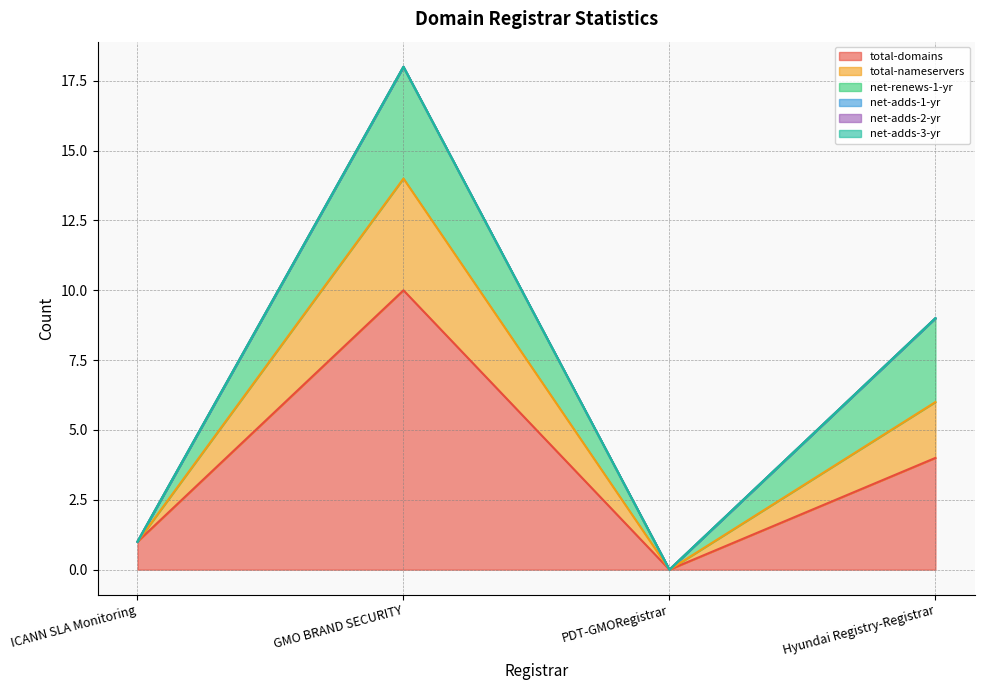

Does the chart have visible grid lines?

Yes